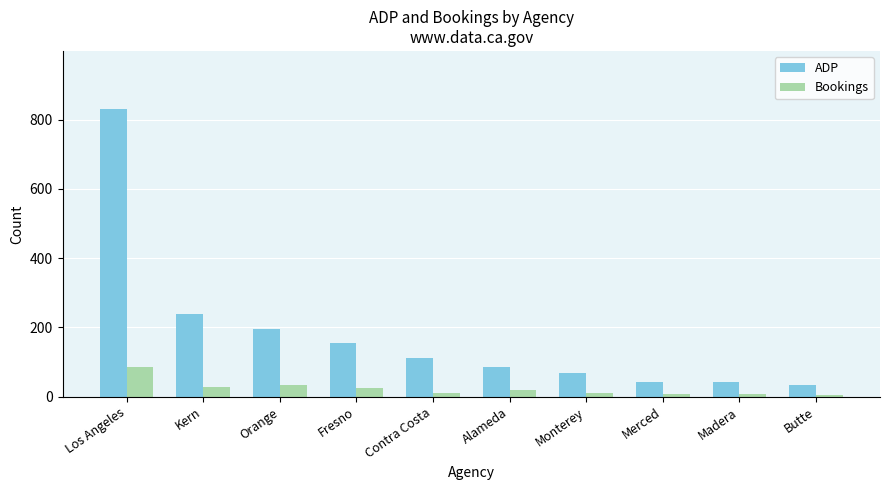

Between Kern and Butte, which series saw the biggest shift?

ADP